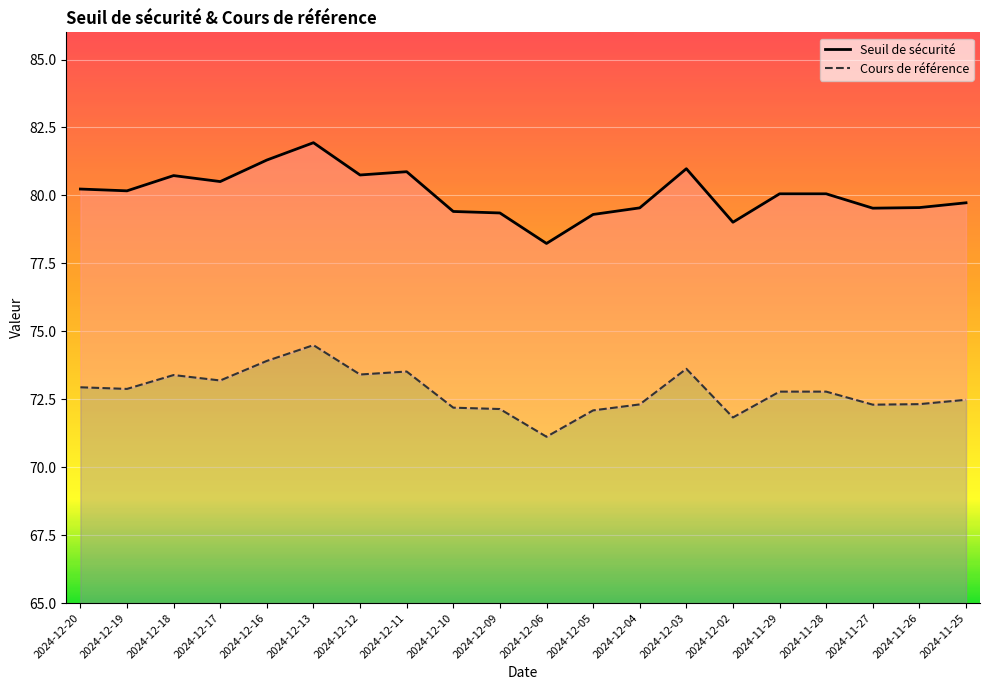

Is the value of Cours de référence at 2024-12-13 greater than the value of Seuil de sécurité at 2024-11-27?

No